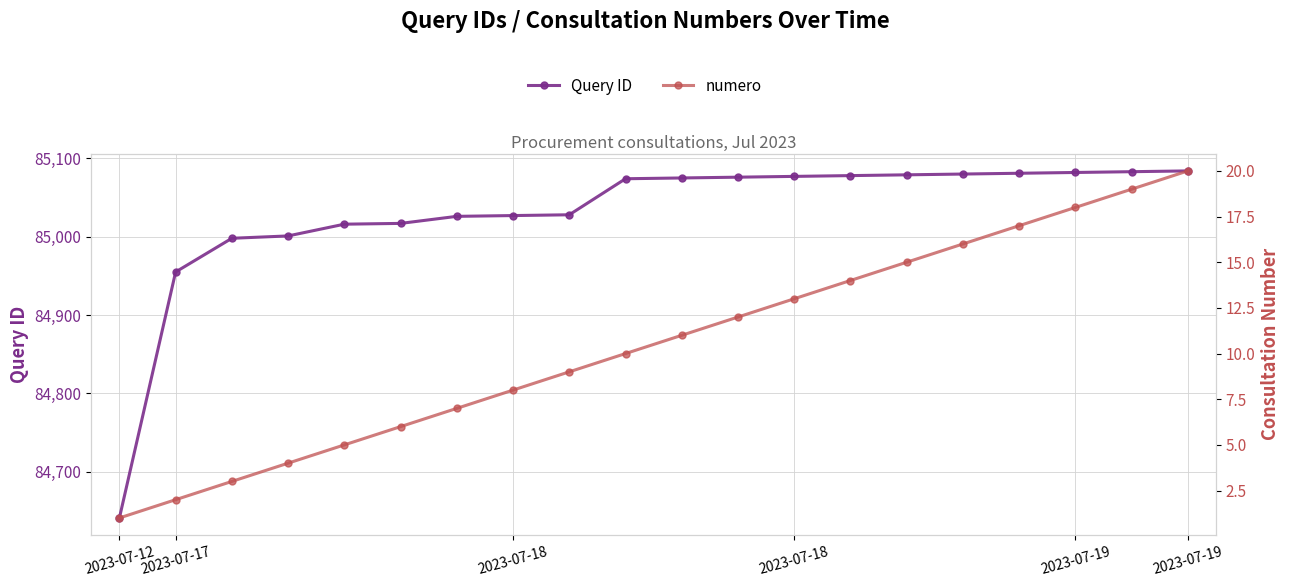

What is the sum of the Query ID values at 13 and 6?

170104